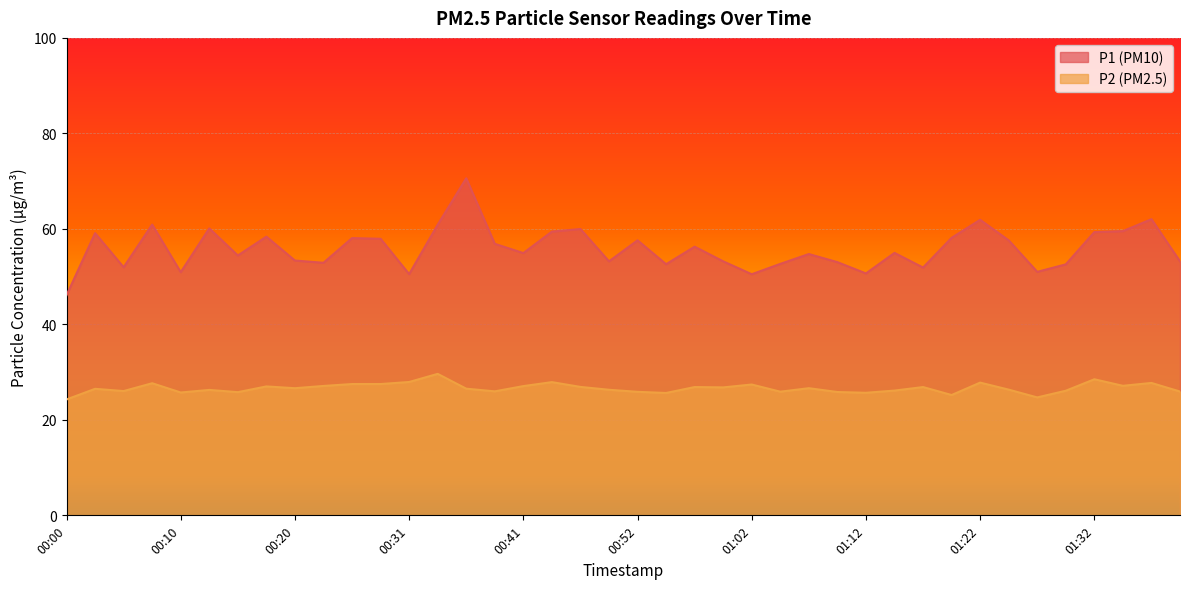

Between 01:32 and 00:13, which is larger?

00:13